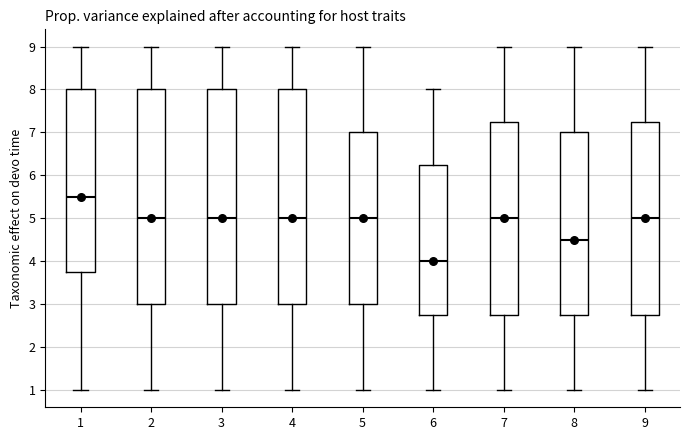

Reading left to right, transcribe this box plot: for each box, give where its median line is, the range the box spans, and where its two whiskers end, as read against the y-axis. The values are not printed on the chart, so give them approximately, as read against the axis.

1: median 5.5, box 3.8 to 8.0, whiskers 1.0 to 9.0
2: median 5.0, box 3.0 to 8.0, whiskers 1.0 to 9.0
3: median 5.0, box 3.0 to 8.0, whiskers 1.0 to 9.0
4: median 5.0, box 3.0 to 8.0, whiskers 1.0 to 9.0
5: median 5.0, box 3.0 to 7.0, whiskers 1.0 to 9.0
6: median 4.0, box 2.8 to 6.3, whiskers 1.0 to 8.0
7: median 5.0, box 2.8 to 7.3, whiskers 1.0 to 9.0
8: median 4.5, box 2.8 to 7.0, whiskers 1.0 to 9.0
9: median 5.0, box 2.8 to 7.3, whiskers 1.0 to 9.0